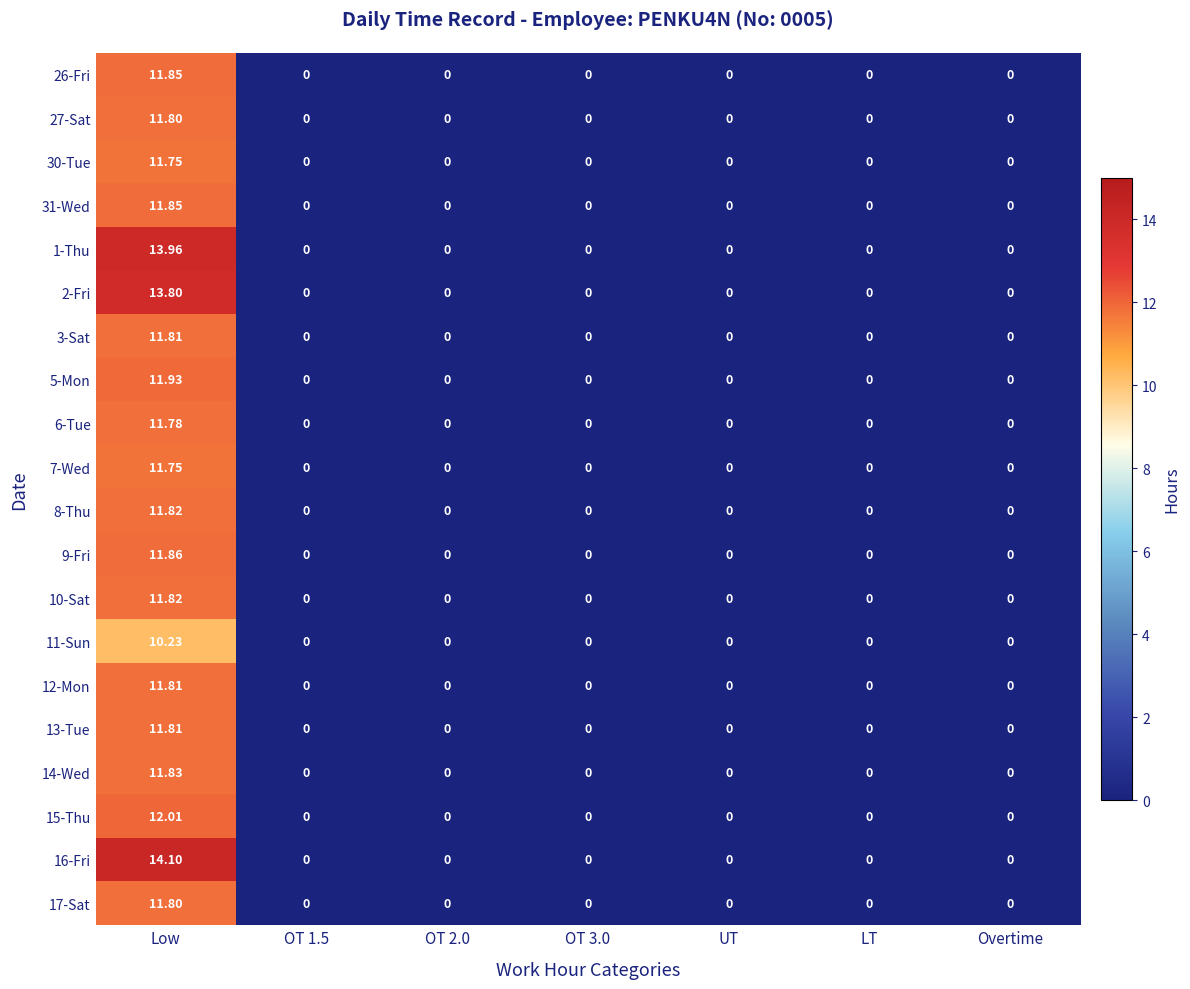

Which category has the highest value in the 15-Thu series?

Low